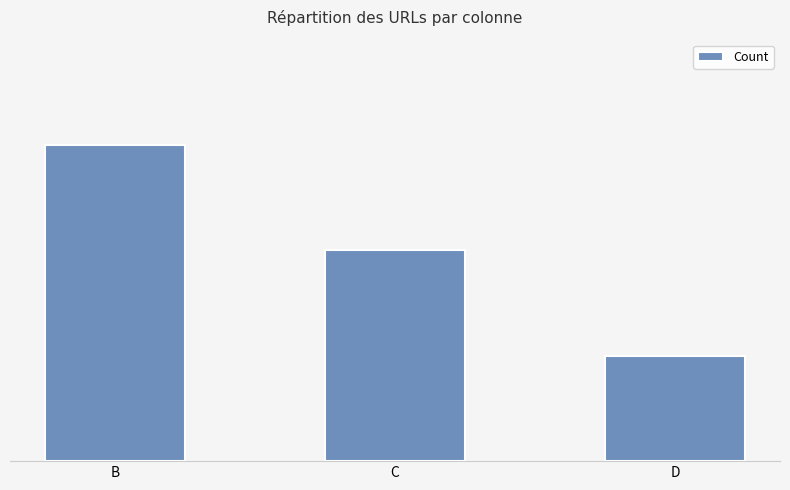

Rank the categories by value from highest to lowest.

B, C, D